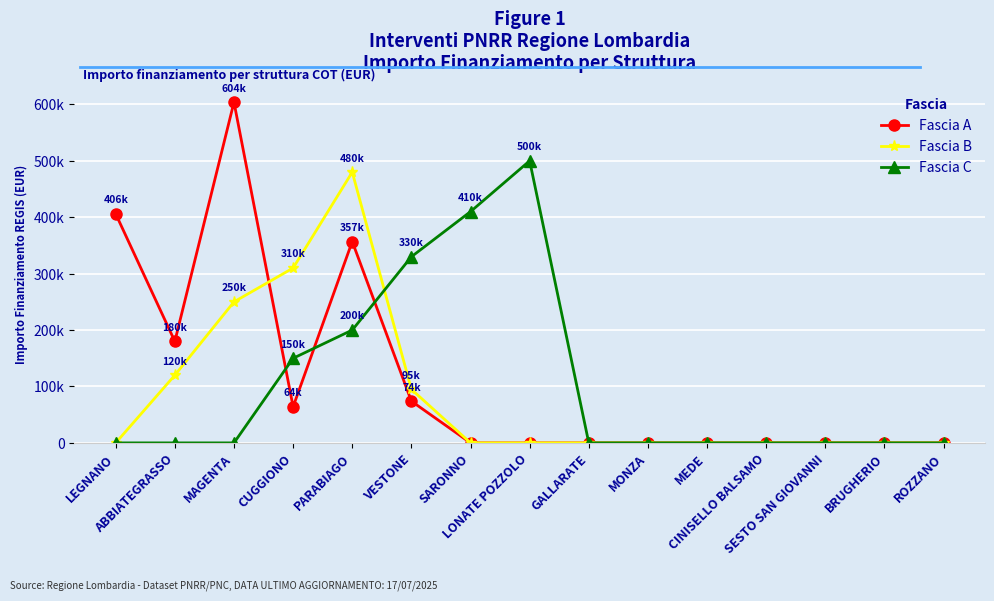

How many values in Fascia A are above zero?

6